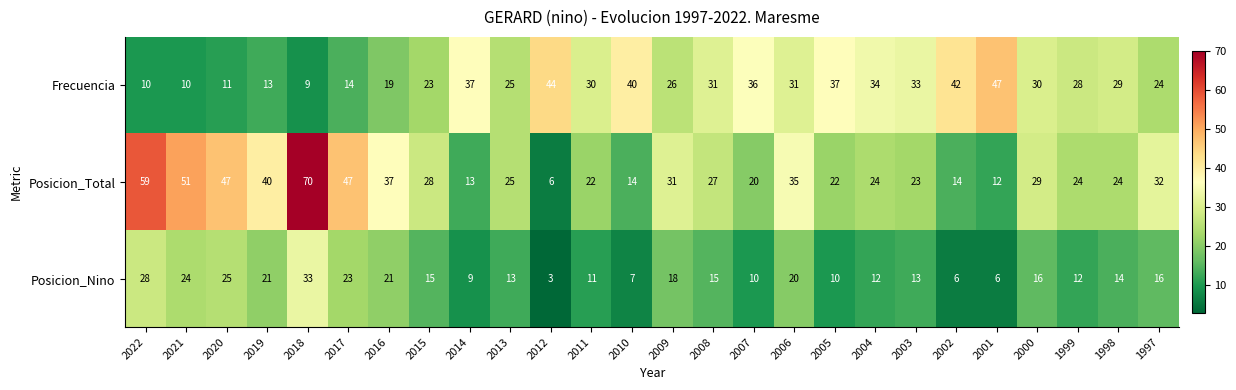

The value of Posicion_Total at 2014 is 13. True or false?

True